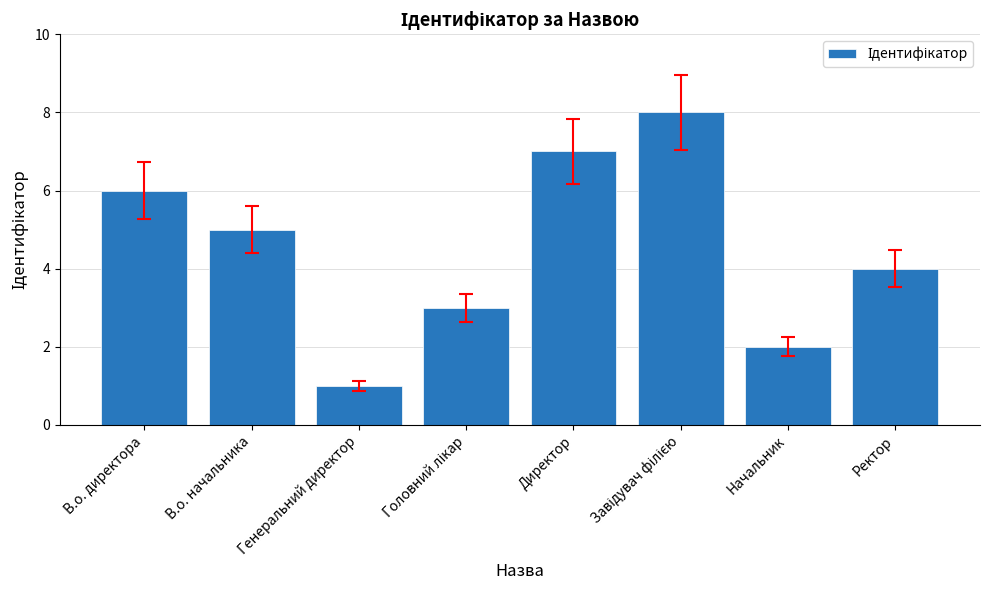

True or false: the data shows 5 at В.о. начальника.

True